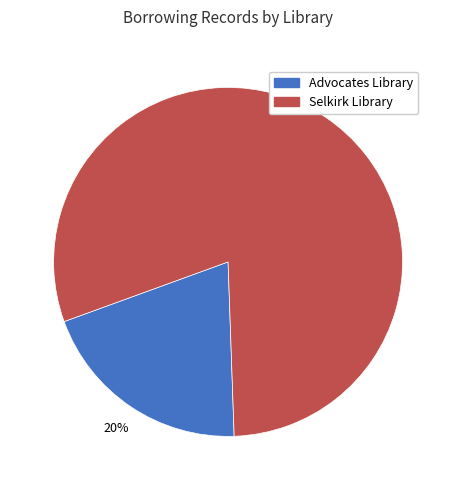

Is there a majority slice in this chart?

Yes